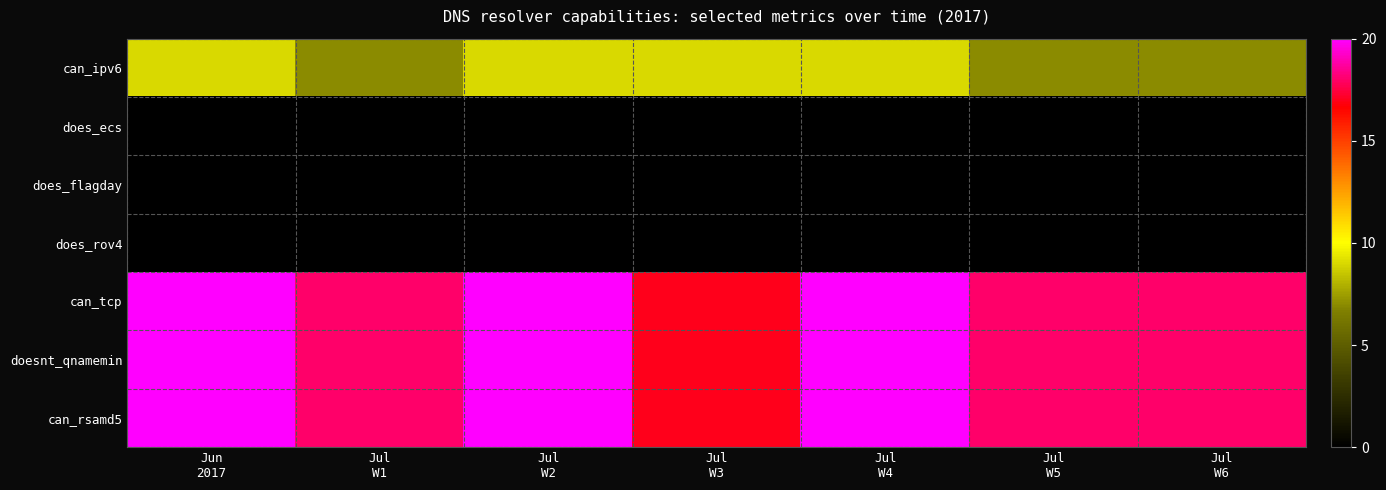

Reading left to right, what are all the values shown in this chart?

can_ipv6: Jun
2017=9	Jul
W1=7	Jul
W2=9	Jul
W3=9	Jul
W4=9	Jul
W5=7	Jul
W6=7
does_ecs: Jun
2017=0	Jul
W1=0	Jul
W2=0	Jul
W3=0	Jul
W4=0	Jul
W5=0	Jul
W6=0
does_flagday: Jun
2017=0	Jul
W1=0	Jul
W2=0	Jul
W3=0	Jul
W4=0	Jul
W5=0	Jul
W6=0
does_rov4: Jun
2017=0	Jul
W1=0	Jul
W2=0	Jul
W3=0	Jul
W4=0	Jul
W5=0	Jul
W6=0
can_tcp: Jun
2017=20	Jul
W1=18	Jul
W2=20	Jul
W3=17	Jul
W4=20	Jul
W5=18	Jul
W6=18
doesnt_qnamemin: Jun
2017=20	Jul
W1=18	Jul
W2=20	Jul
W3=17	Jul
W4=20	Jul
W5=18	Jul
W6=18
can_rsamd5: Jun
2017=20	Jul
W1=18	Jul
W2=20	Jul
W3=17	Jul
W4=20	Jul
W5=18	Jul
W6=18